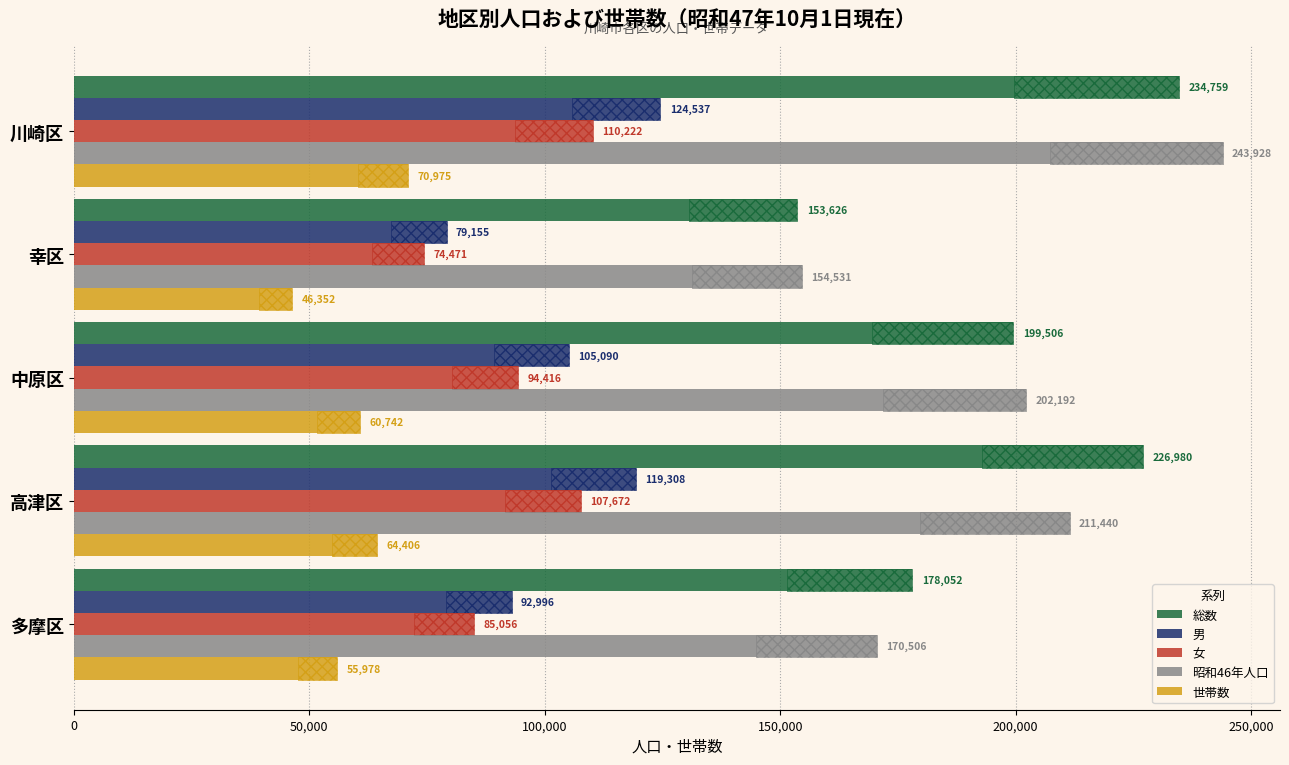

Does the chart contain any negative values?

No